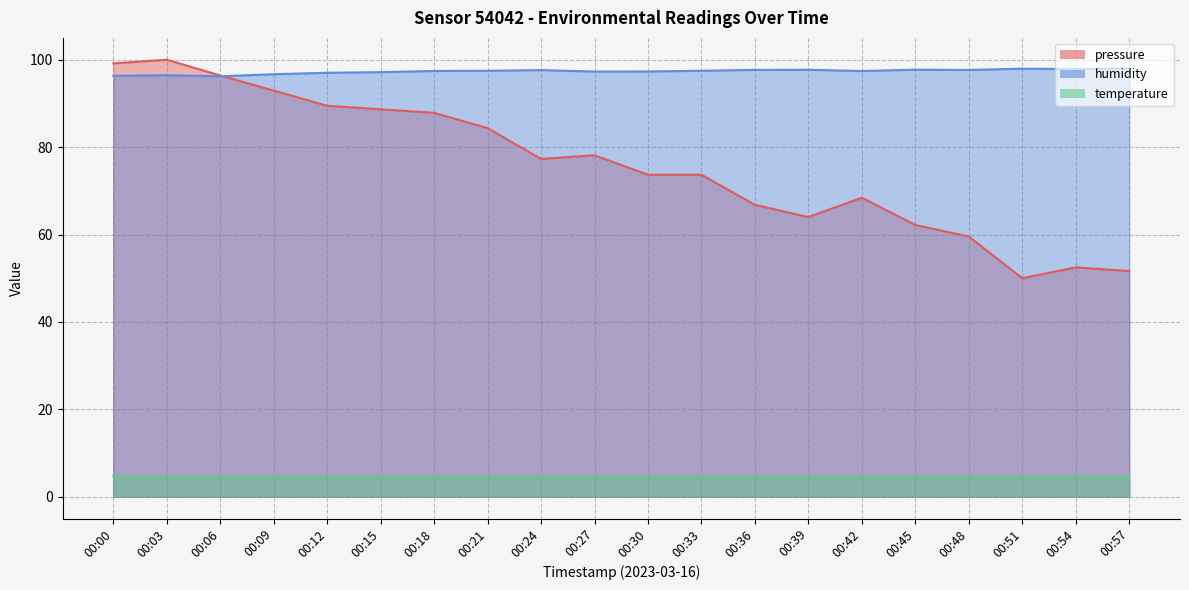

How many data points in humidity are above 97?

16